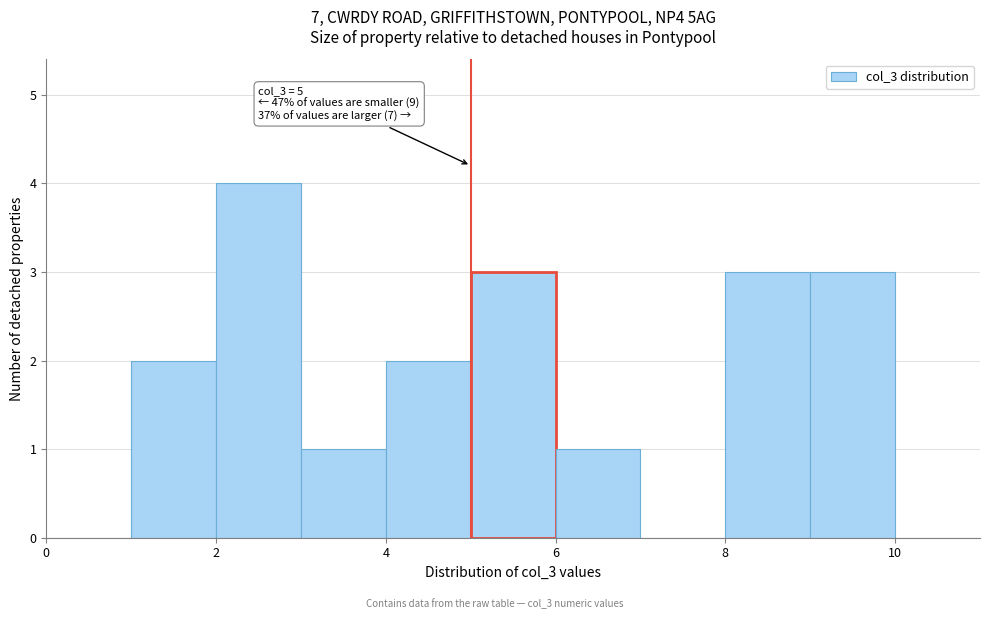

Which range on the x-axis has the tallest bar?

2 to 3